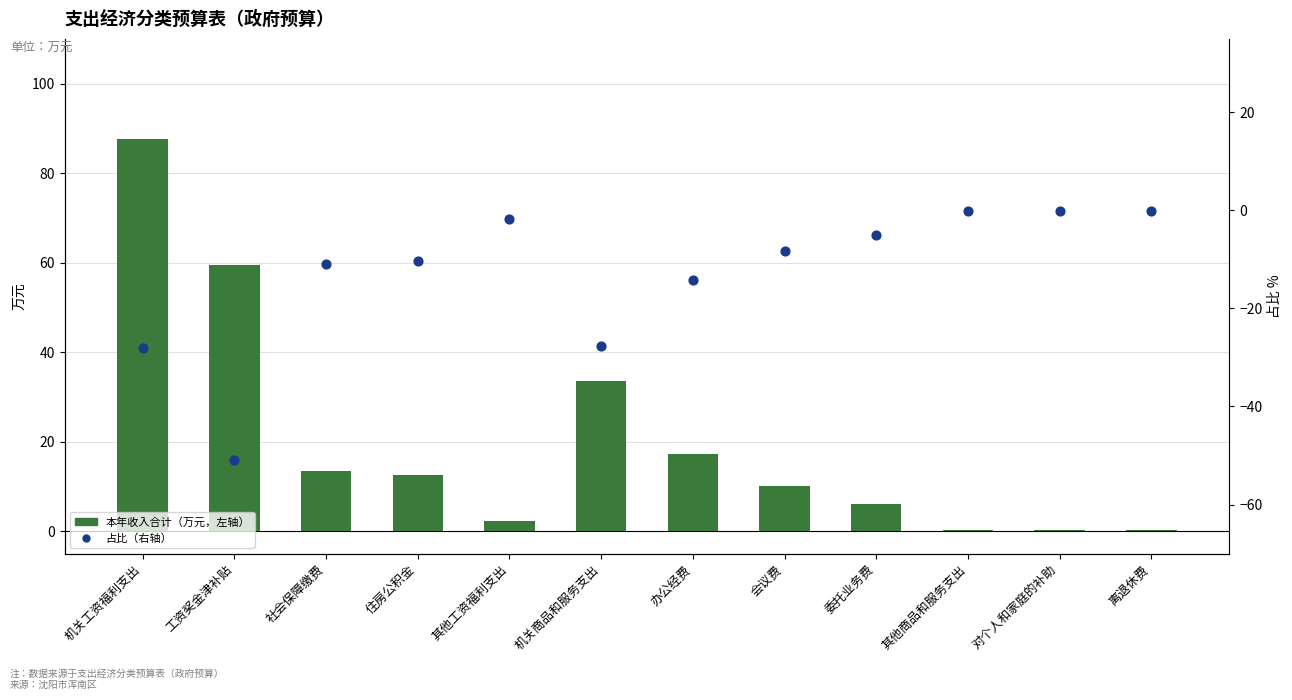

What are all the series names shown in the legend?

本年收入合计（万元，左轴）, 占比变化（右轴）